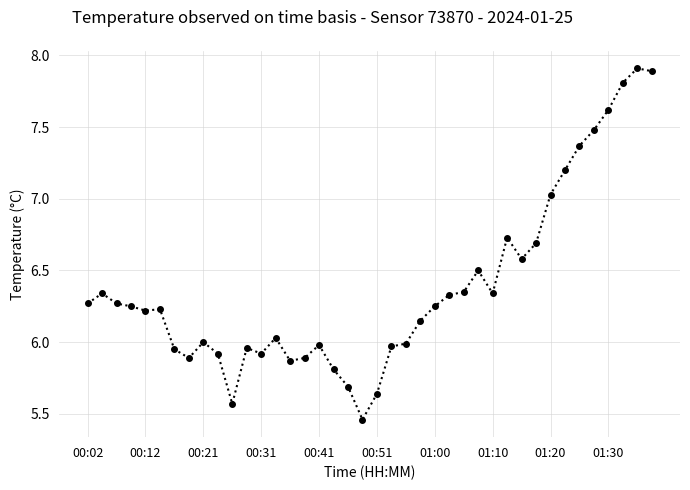

How many distinct data groups are displayed?

1